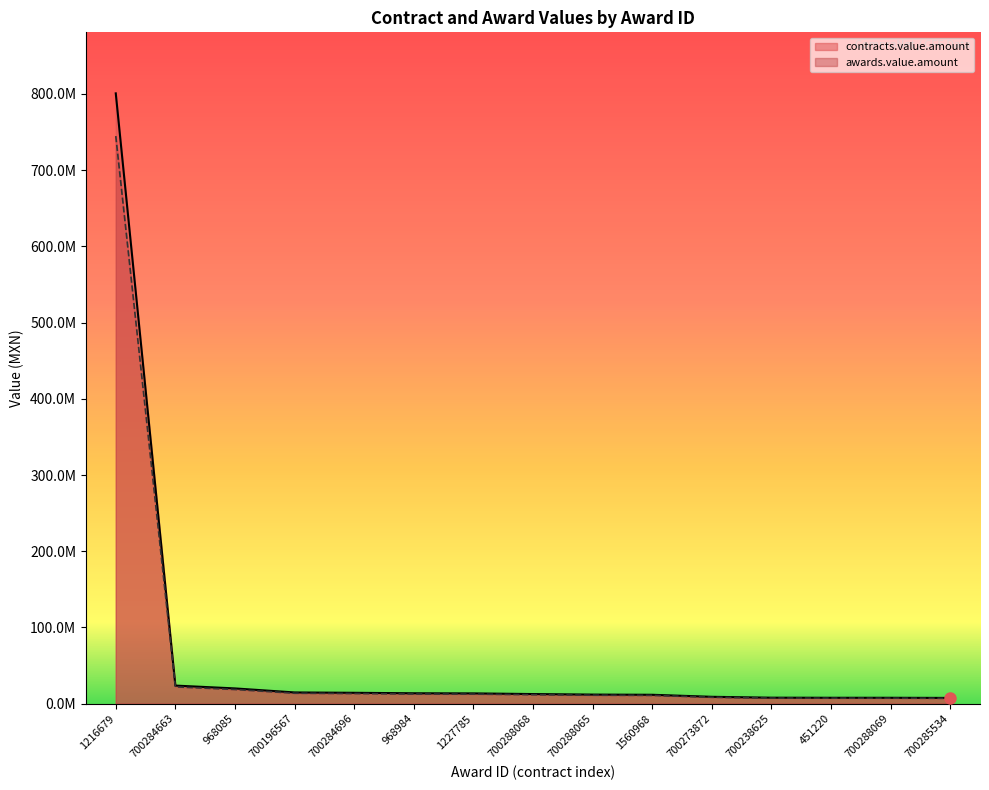

Between 700284663 and 700238625, which series saw the biggest shift?

contracts.value.amount